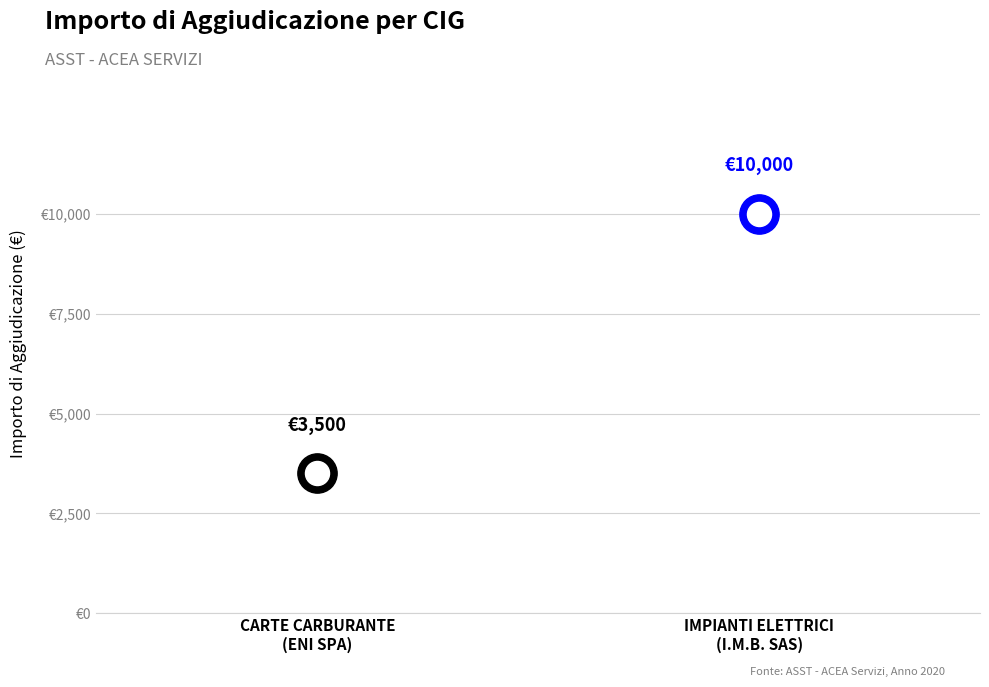

Approximately how many times larger is the value at Z252B95DE1 - FORNITURA IMPIANTI ELETTRICI compared to ZF72B87152 - FORNITURA CARTE CARBURANTE?

2.9